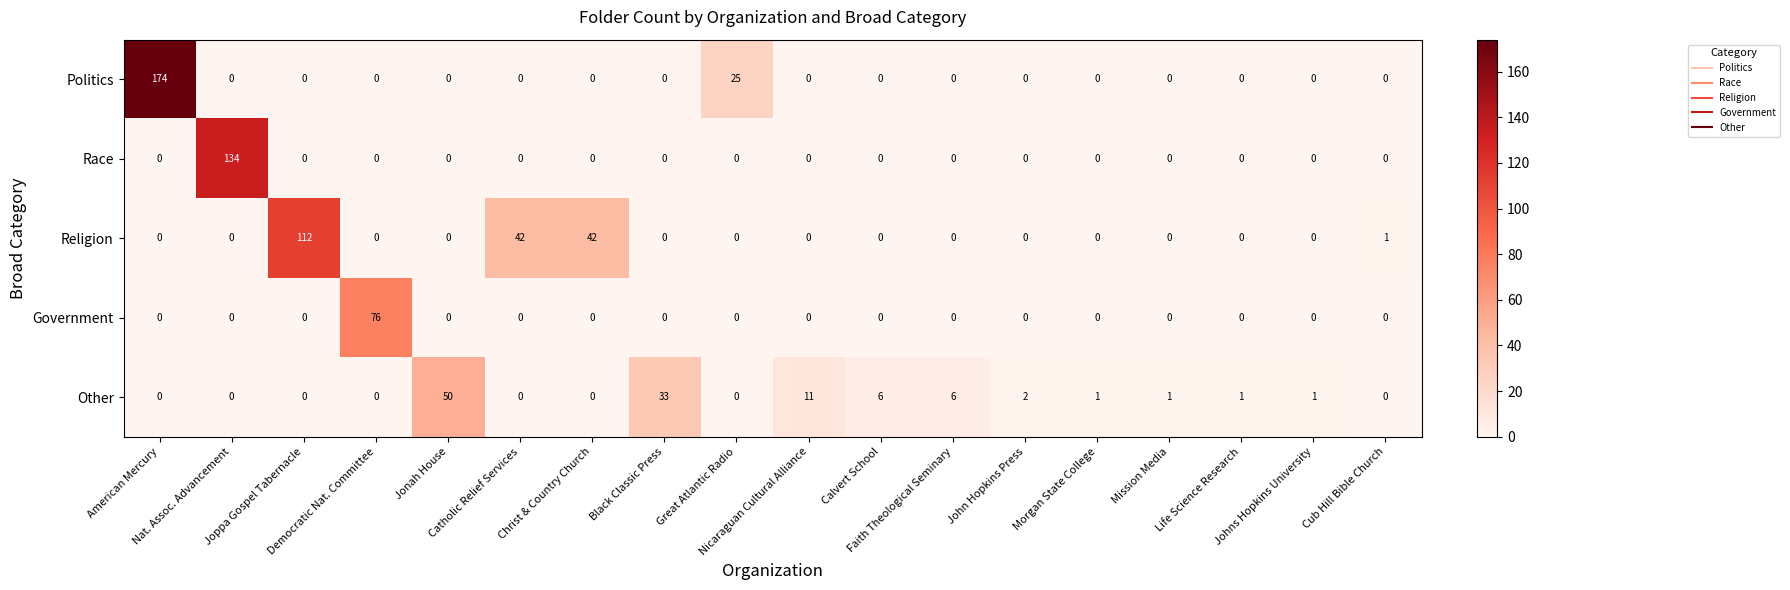

At which category is the sum across all series the highest?

American Mercury